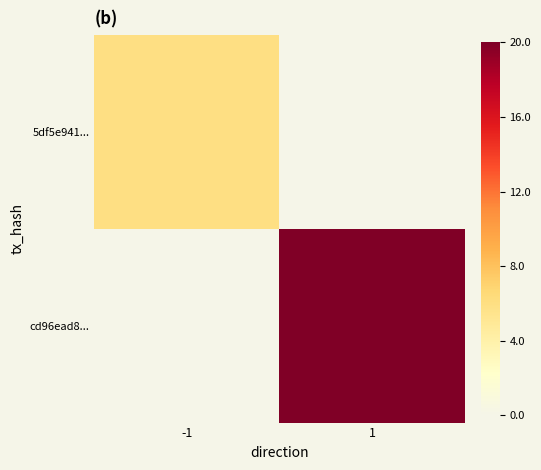

Reading right to left, extract all data points from this chart.

5df5e941...: 1=0	-1=6
cd96ead8...: 1=20	-1=0